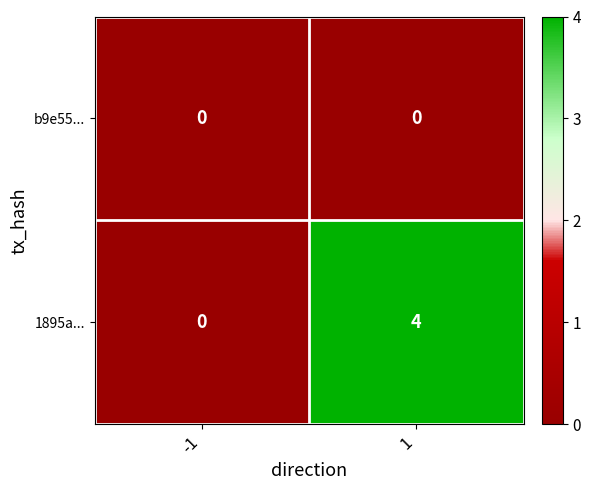

Read the 1895a... value at 1.

4